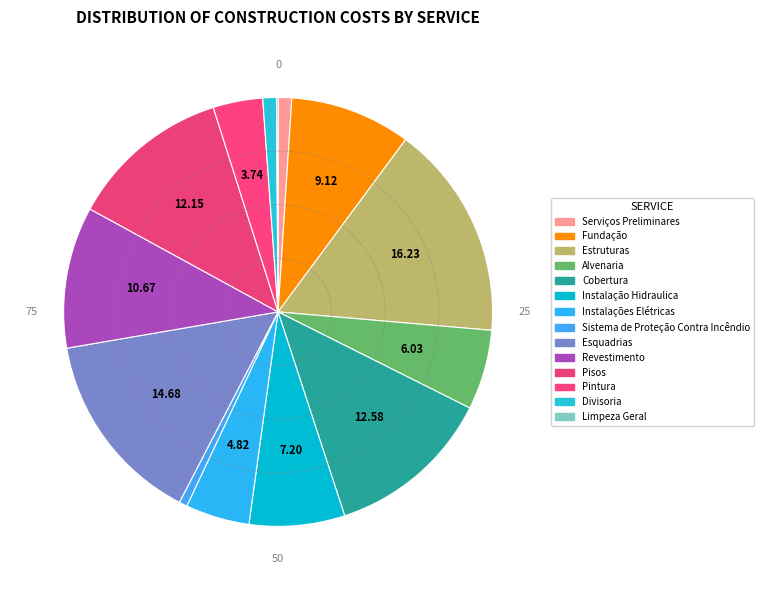

Is it true that Divisoria is 13% of the pie?

False